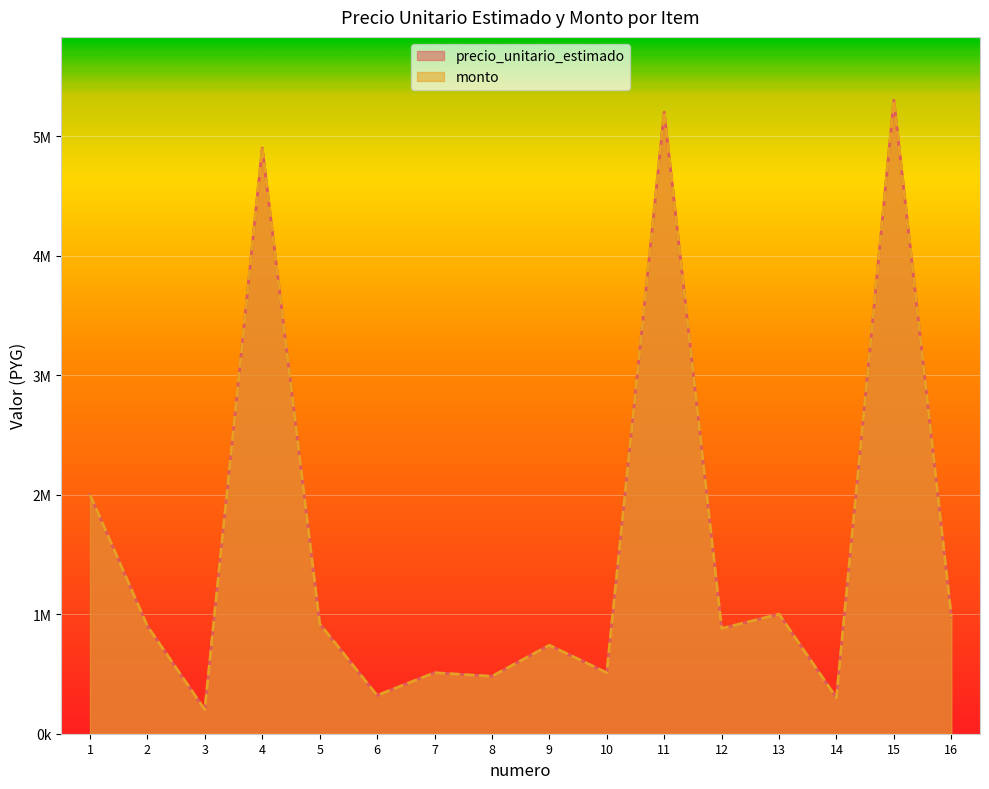

What is the difference between the maximum and minimum values in the precio_unitario_estimado series?

5100000